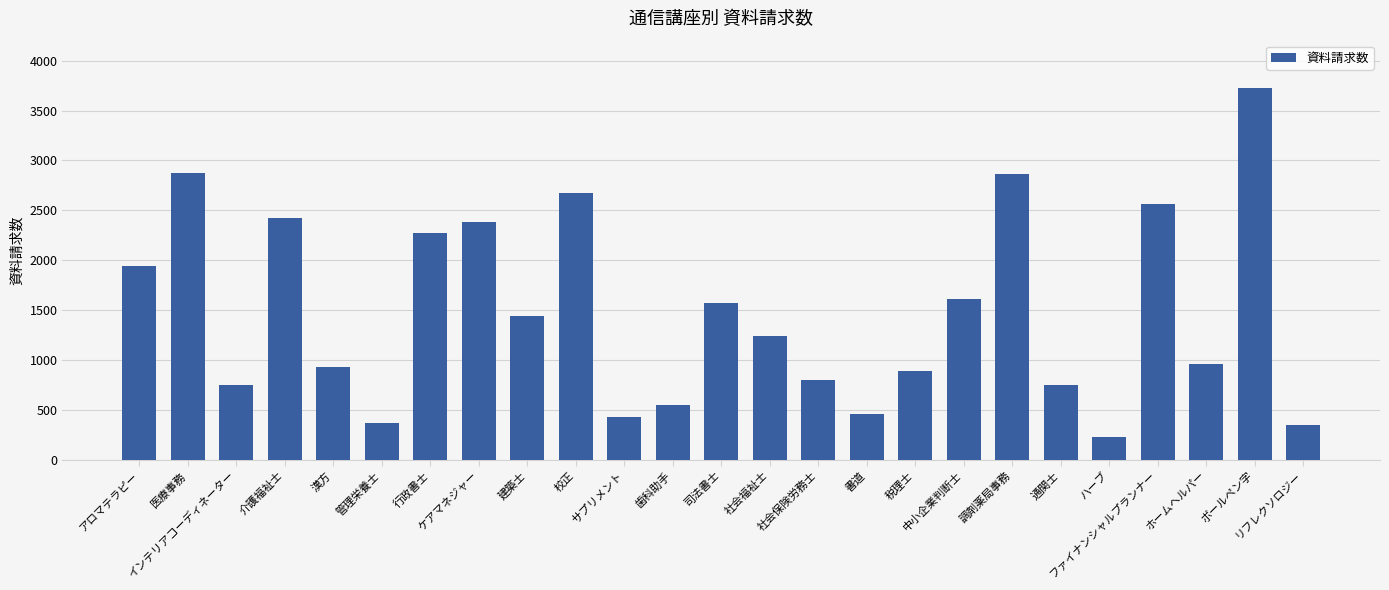

What is the average value?

1483